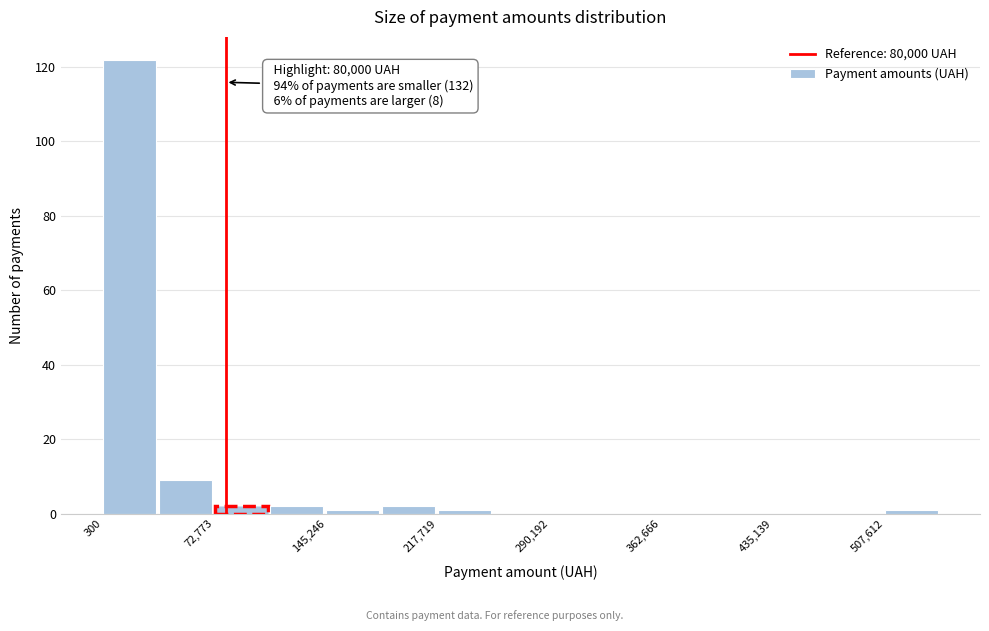

Read against the x-axis, roughly where is the centre of the tallest bar?

20000